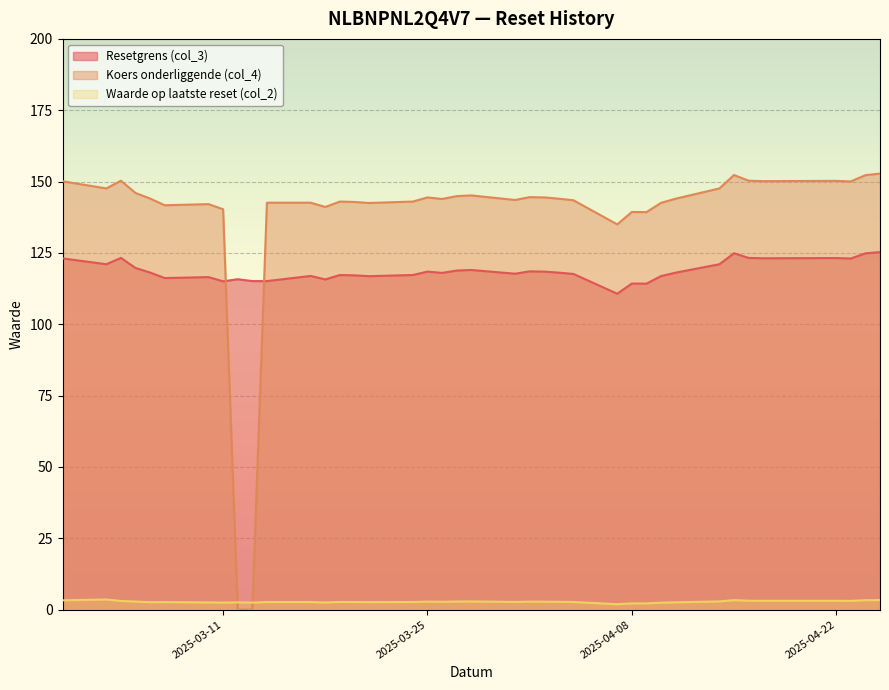

At which category does the chart reach its minimum across all series?

2025-03-13